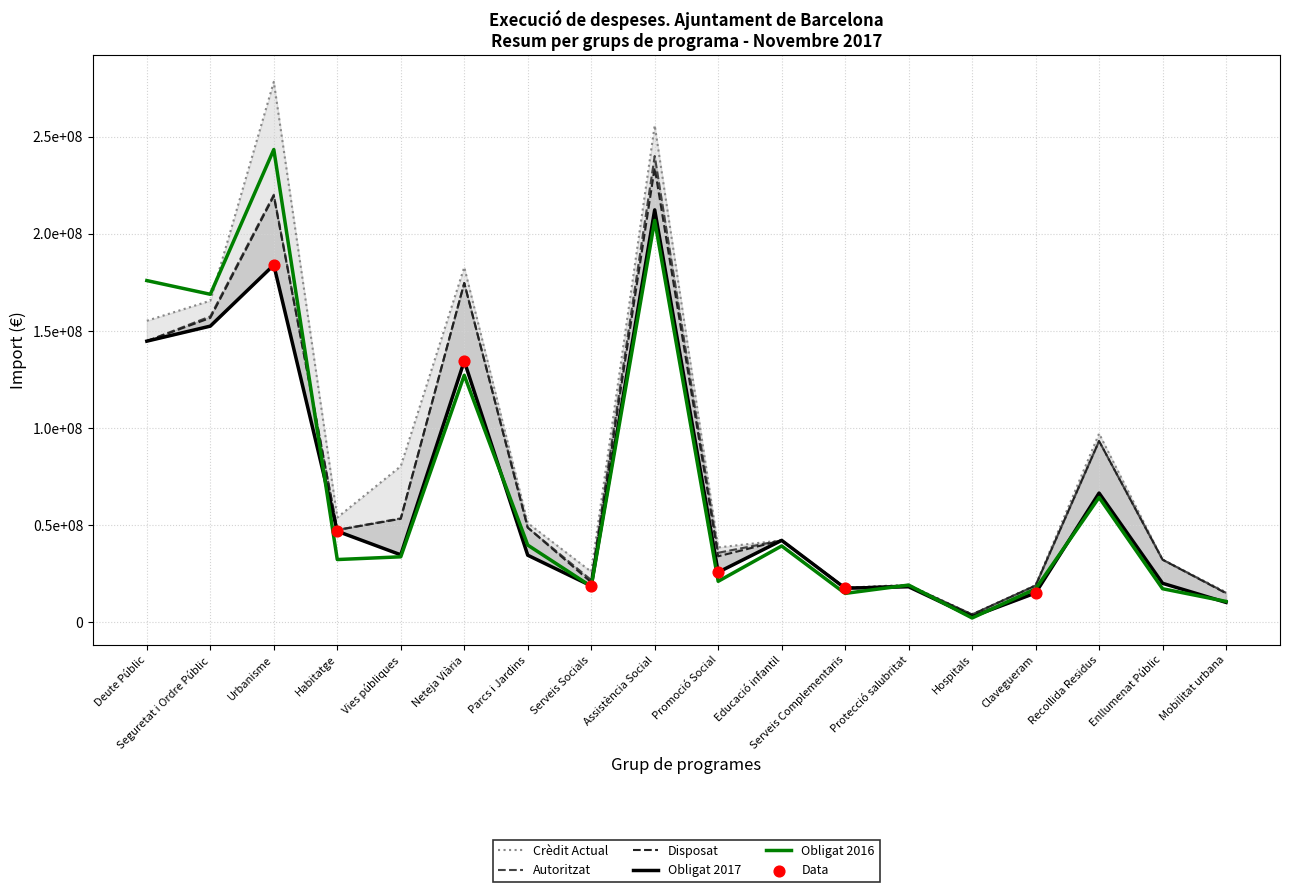

Which series has the widest spread of Y values?

Crèdit Actual